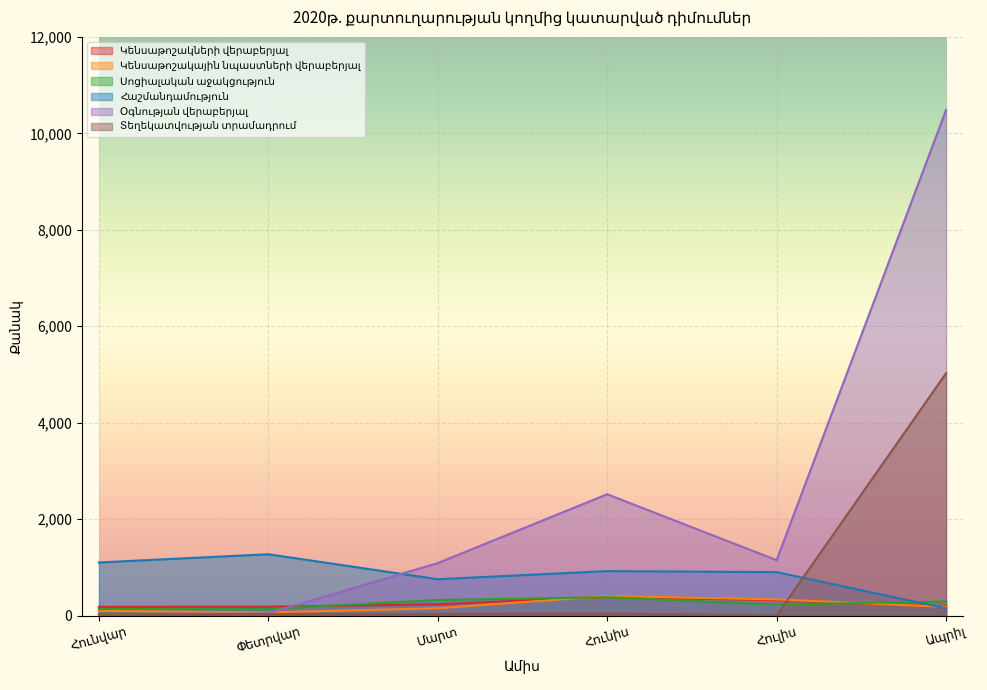

Reading left to right, what are all the values shown in this chart?

Կենսաթոշակների վերաբերյալ: Հունվար=179	Փետրվար=182	Մարտ=233	Հունիս=385	Հուլիս=318	Ապրիլ=193
Կենսաթոշակային նպաստների վերաբերյալ: Հունվար=96	Փետրվար=65	Մարտ=151	Հունիս=403	Հուլիս=334	Ապրիլ=179
Սոցիալական աջակցություն: Հունվար=138	Փետրվար=136	Մարտ=322	Հունիս=379	Հուլիս=228	Ապրիլ=291
Հաշմանդամություն: Հունվար=1100	Փետրվար=1271	Մարտ=753	Հունիս=921	Հուլիս=900	Ապրիլ=148
Օգնության վերաբերյալ: Հունվար=27	Փետրվար=45	Մարտ=1087	Հունիս=2515	Հուլիս=1148	Ապրիլ=10486
Տեղեկատվության տրամադրում: Հունվար=22	Փետրվար=30	Մարտ=33	Հունիս=41	Հուլիս=2	Ապրիլ=5025